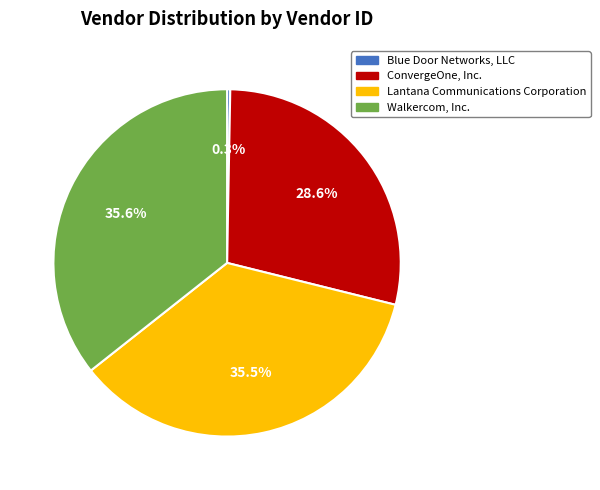

Which slice is the smallest?

Blue Door Networks, LLC